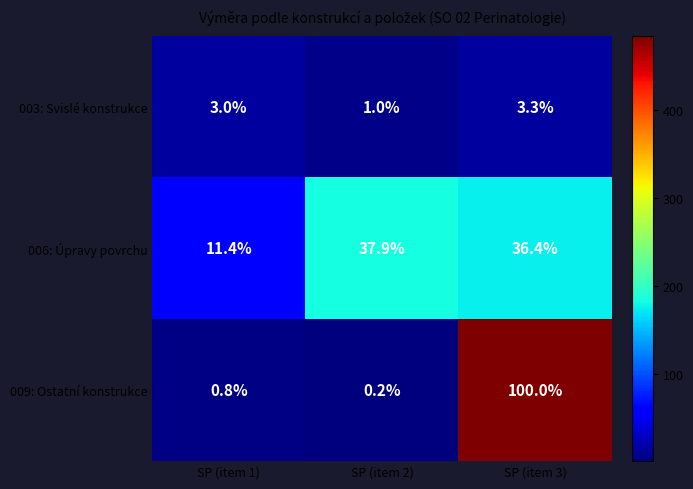

What is the sum of all 006: Úpravy povrchu values?

85.7